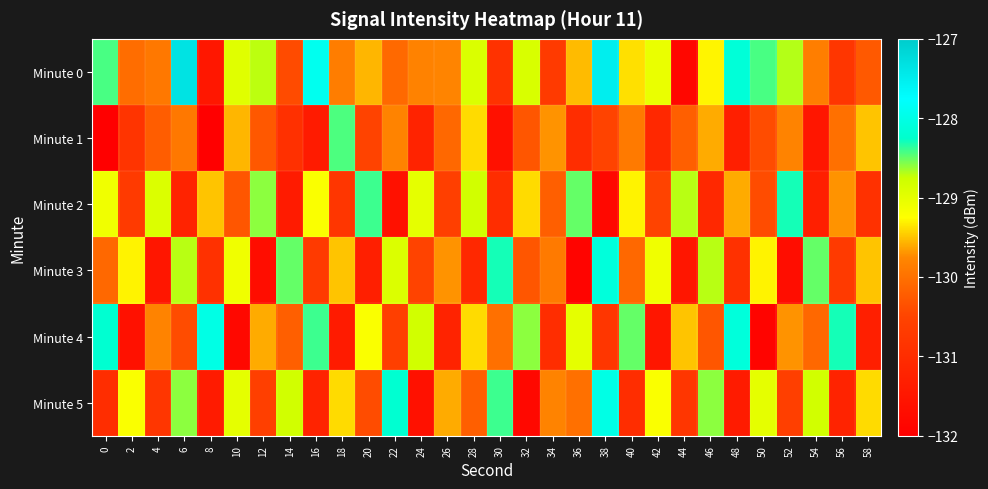

At 48, list the series in order from largest to smallest.

Minute 4, Minute 0, Minute 2, Minute 3, Minute 1, Minute 5